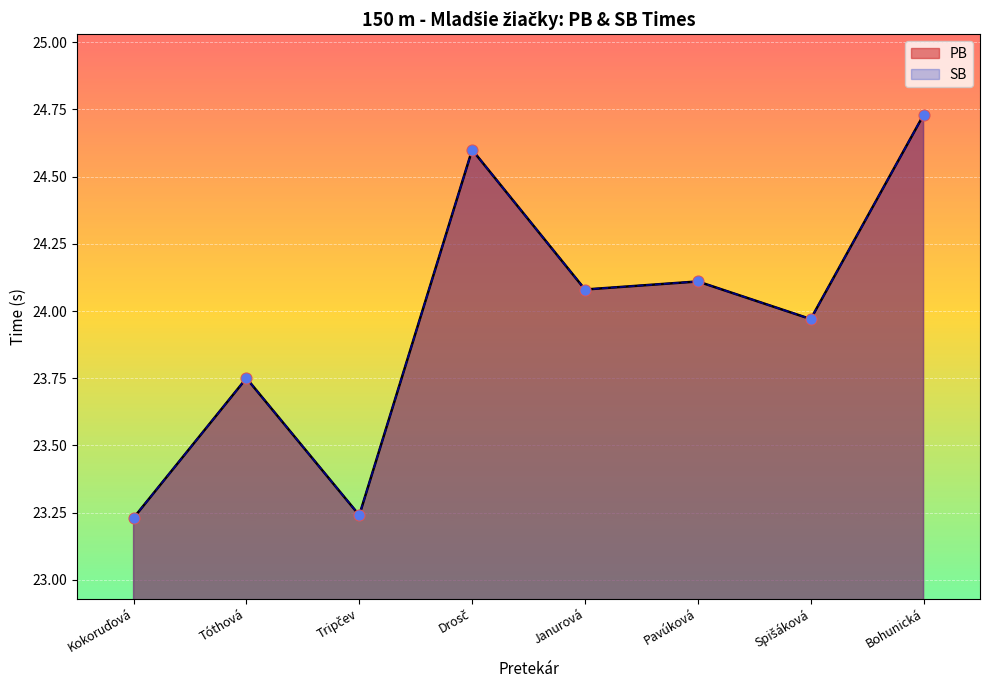

Which series reaches the minimum Y coordinate?

PB